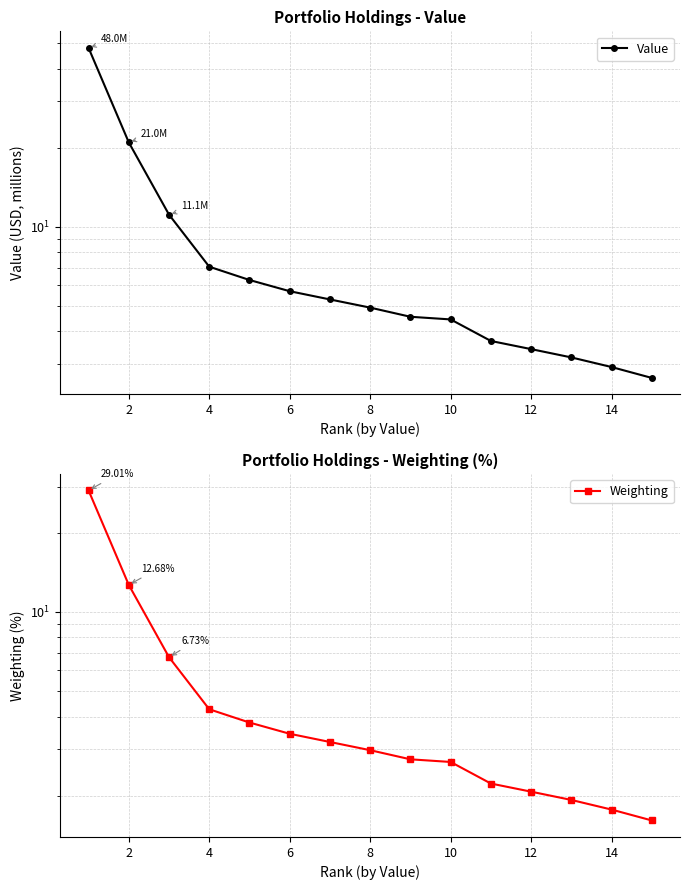

Does the chart have visible grid lines?

Yes